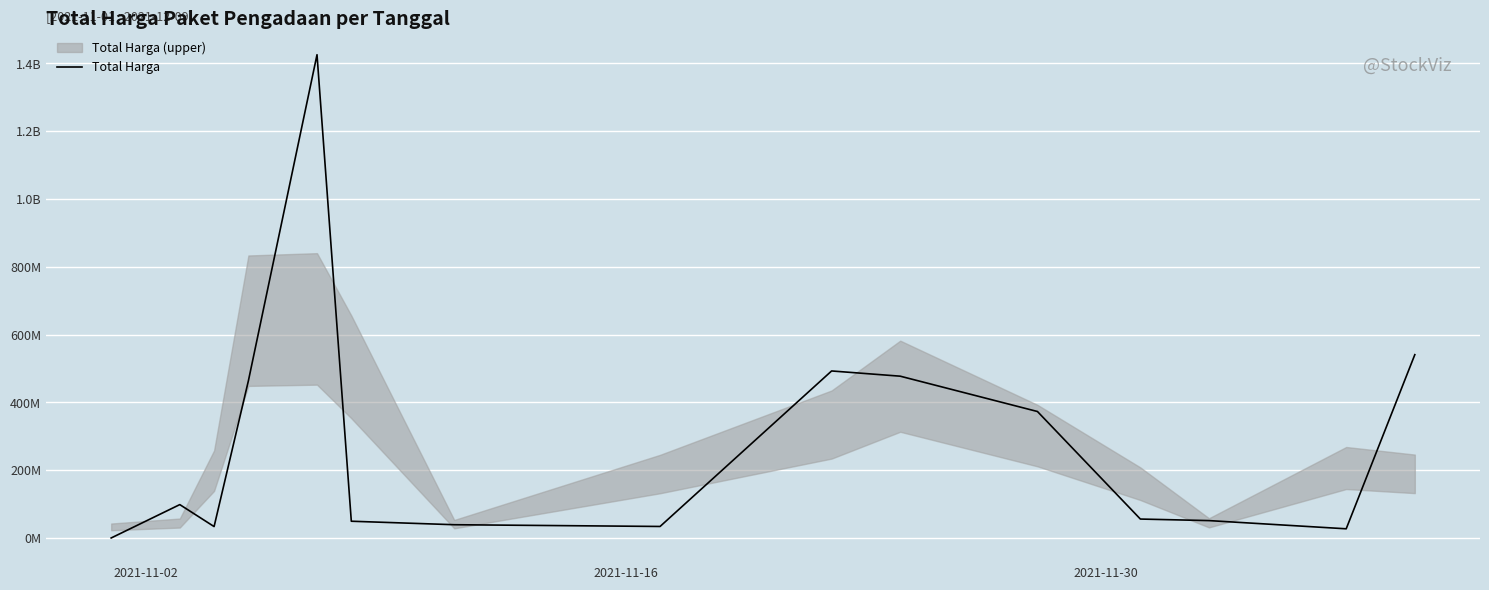

What is the difference between the maximum and minimum values?

1425534300